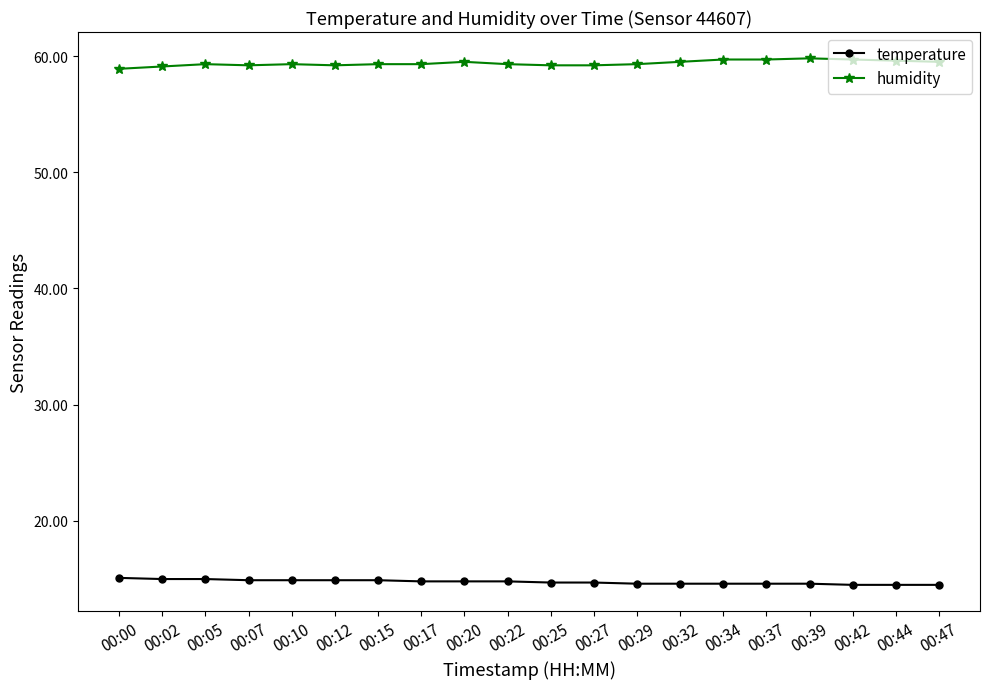

What is the sum of all temperature values?

295.0